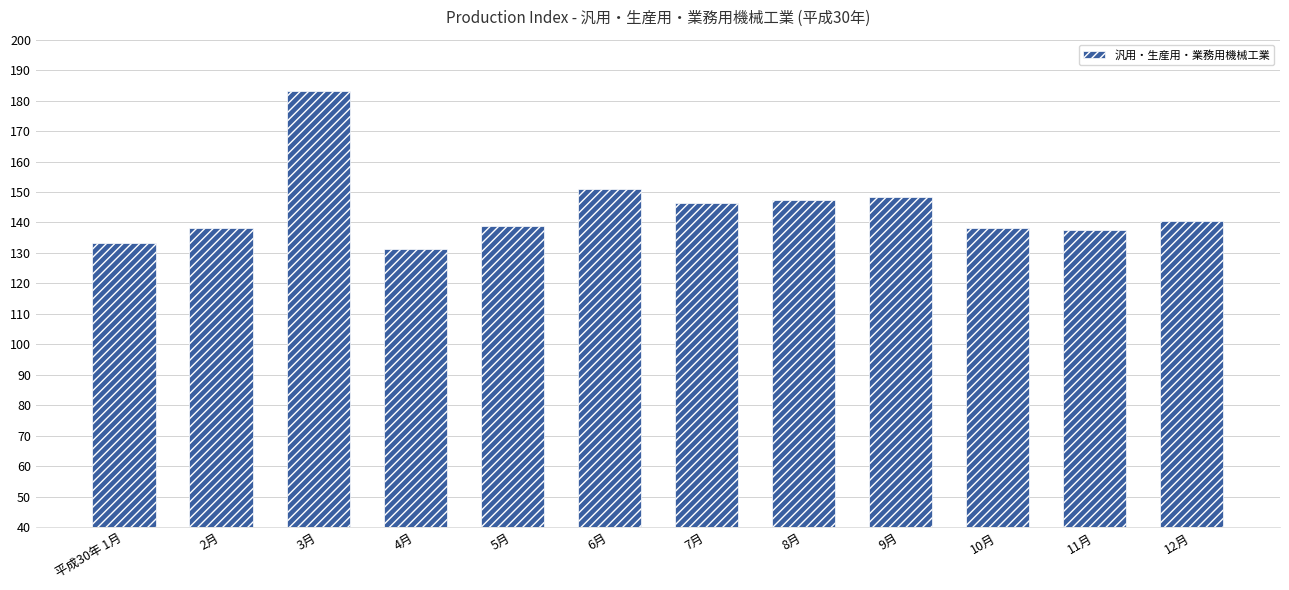

What is the ratio of the value at 2月 to the value at 平成30年 1月?

1.0